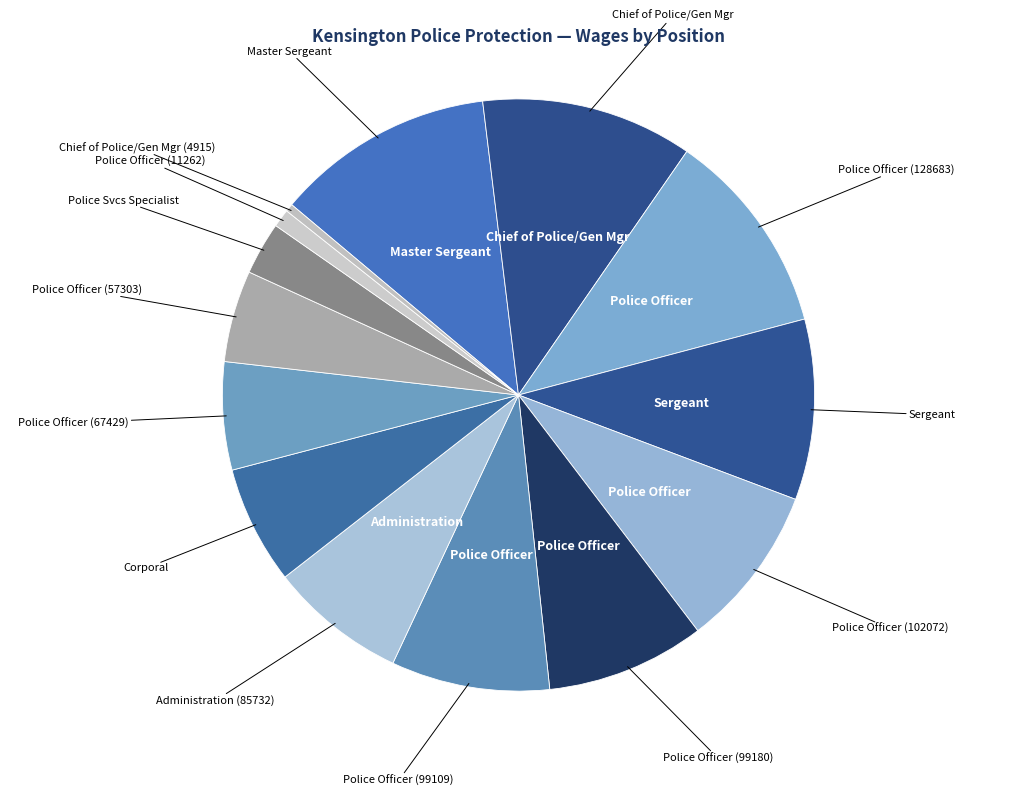

To the nearest percent, what is the average slice percentage?

7%